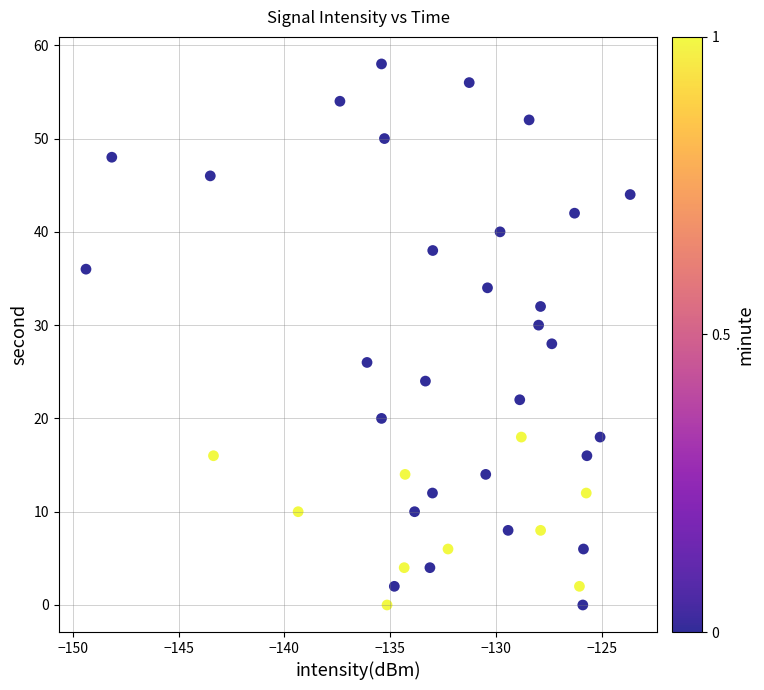

What is the range of Y values (max minus min)?

58